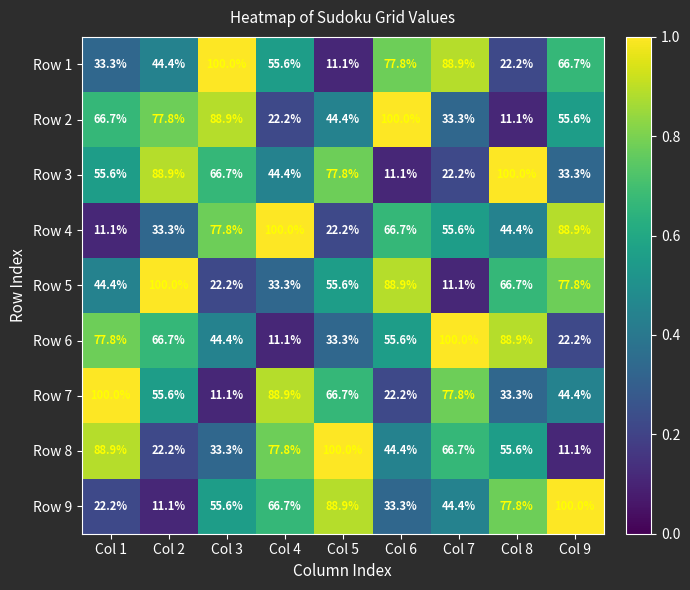

What is the greatest value displayed?

100.0